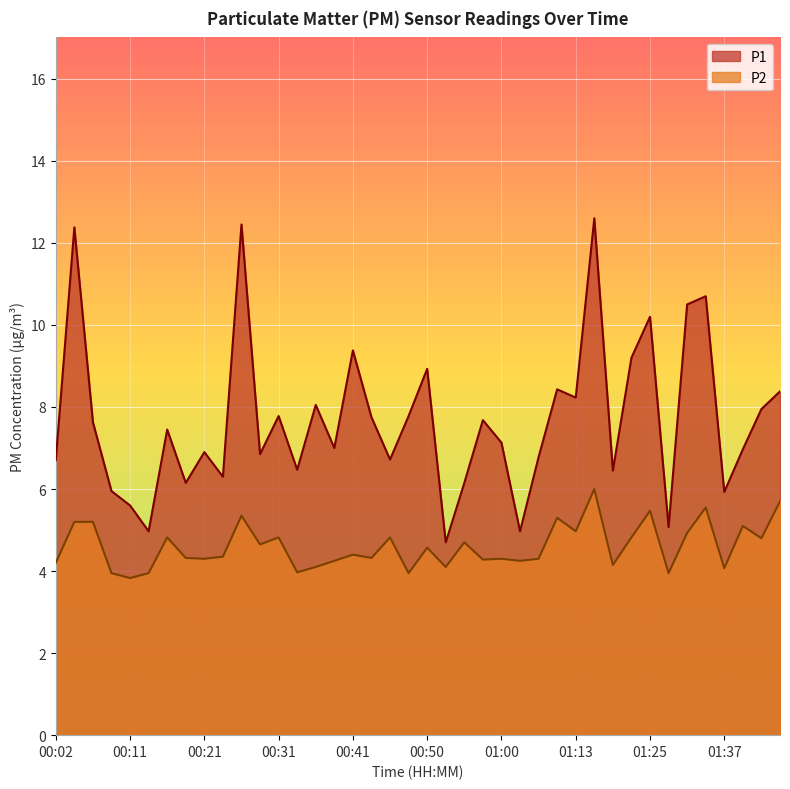

Reading left to right, what are all the values shown in this chart?

P1: 00:02=6.7	00:04=12.4	00:07=7.6	00:09=6.0	00:11=5.6	00:14=5.0	00:16=7.5	00:19=6.2	00:21=6.9	00:24=6.3	00:26=12.4	00:28=6.8	00:31=7.8	00:33=6.5	00:36=8.1	00:38=7.0	00:41=9.4	00:43=7.8	00:45=6.7	00:48=7.8	00:50=8.9	00:53=4.7	00:55=6.2	00:58=7.7	01:00=7.1	01:03=5.0	01:08=6.8	01:10=8.4	01:13=8.2	01:15=12.6	01:17=6.5	01:23=9.2	01:25=10.2	01:28=5.1	01:32=10.5	01:34=10.7	01:37=5.9	01:39=7.0	01:42=8.0	01:44=8.4
P2: 00:02=4.2	00:04=5.2	00:07=5.2	00:09=4.0	00:11=3.8	00:14=4.0	00:16=4.8	00:19=4.3	00:21=4.3	00:24=4.3	00:26=5.3	00:28=4.7	00:31=4.8	00:33=4.0	00:36=4.1	00:38=4.2	00:41=4.4	00:43=4.3	00:45=4.8	00:48=4.0	00:50=4.6	00:53=4.1	00:55=4.7	00:58=4.3	01:00=4.3	01:03=4.2	01:08=4.3	01:10=5.3	01:13=5.0	01:15=6.0	01:17=4.2	01:23=4.8	01:25=5.5	01:28=4.0	01:32=4.9	01:34=5.5	01:37=4.1	01:39=5.1	01:42=4.8	01:44=5.7